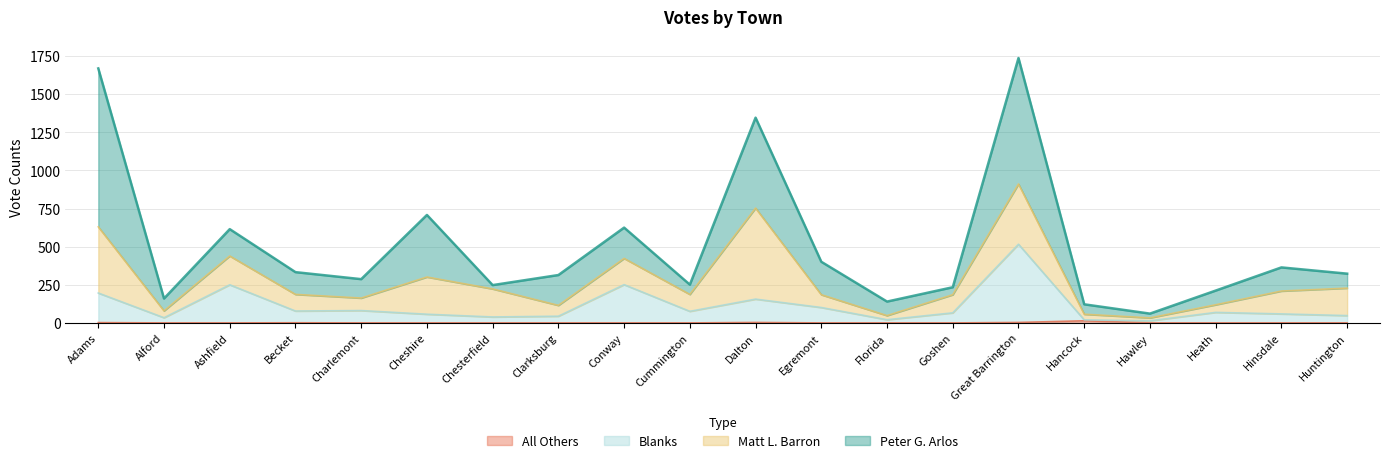

Does the chart have visible grid lines?

Yes